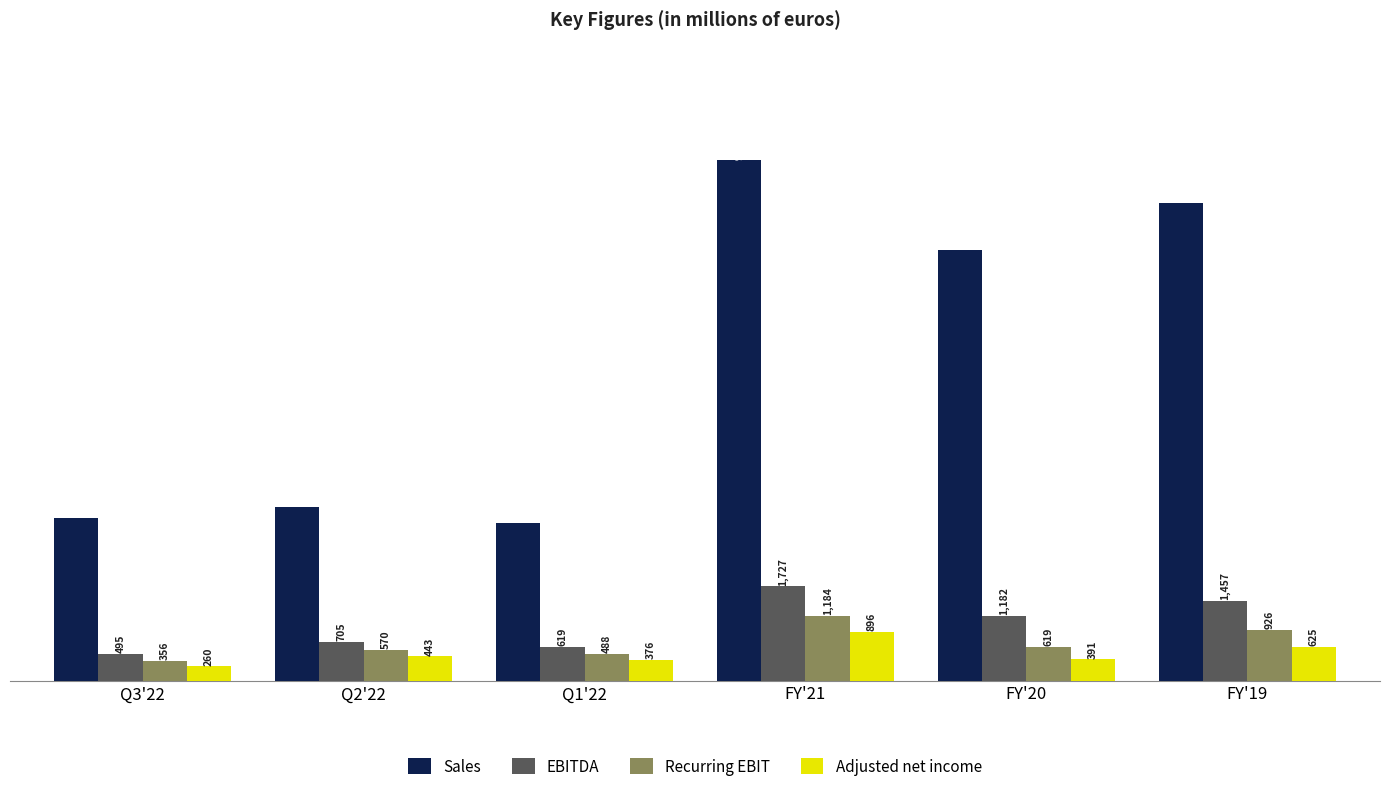

Reading right to left, list all the values displayed in this chart.

Sales: 8738	7884	9519	2887	3184	2972
EBITDA: 1457	1182	1727	619	705	495
Recurring EBIT: 926	619	1184	488	570	356
Adjusted net income: 625	391	896	376	443	260